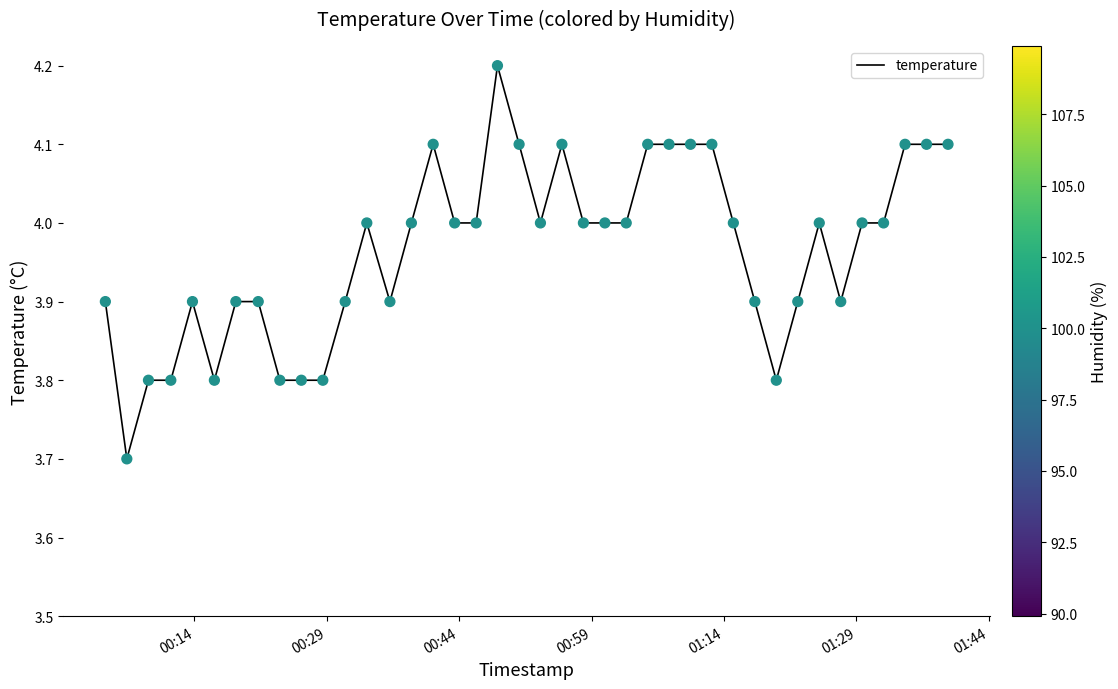

What is the smallest value displayed?

3.7